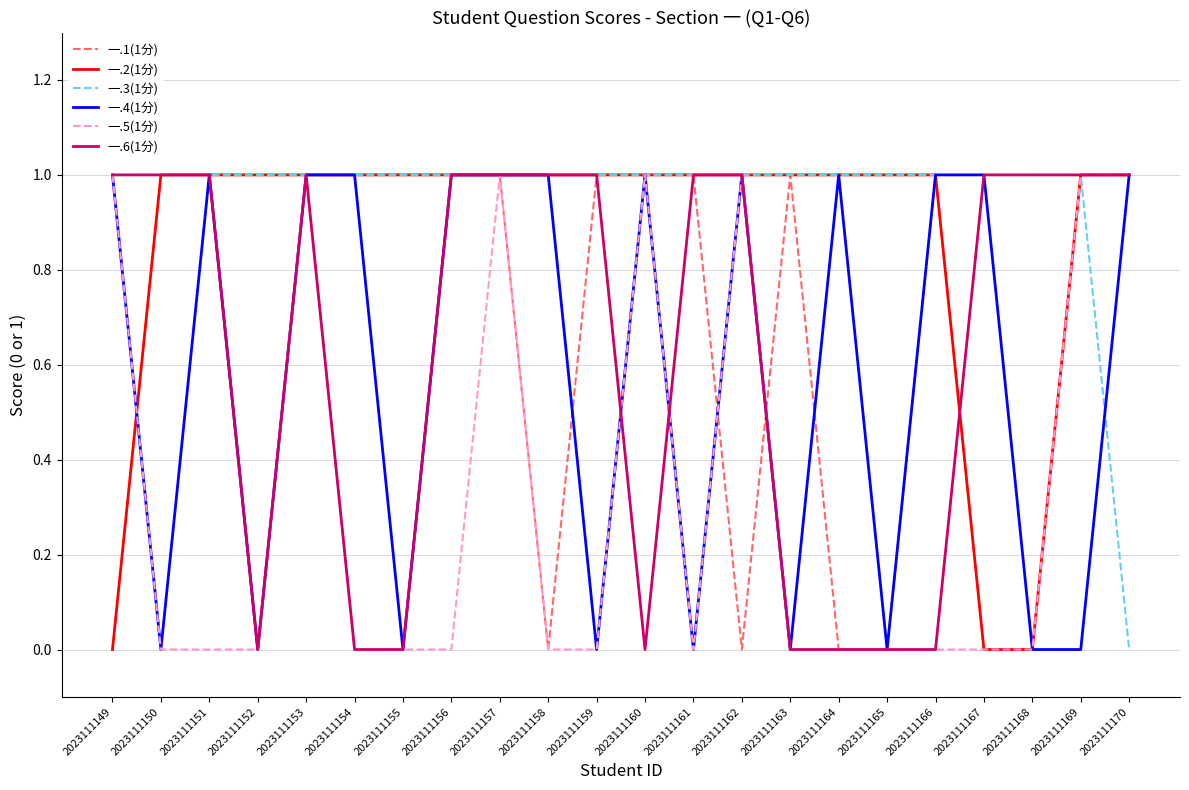

True or false: 一.1(1分) has a value of 1 at 2023111152.

False